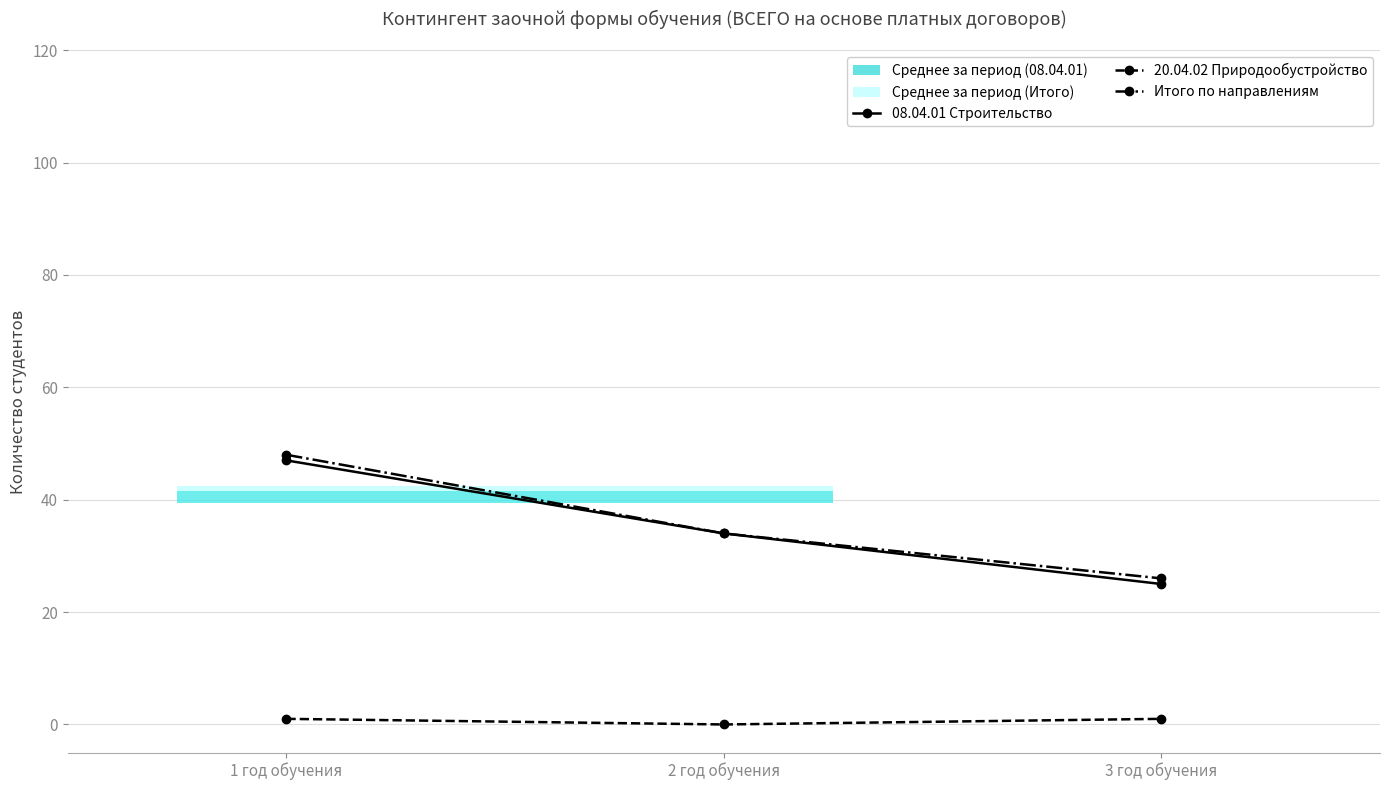

Which series changed the most between 1 год обучения and 2 год обучения?

Итого по направлениям